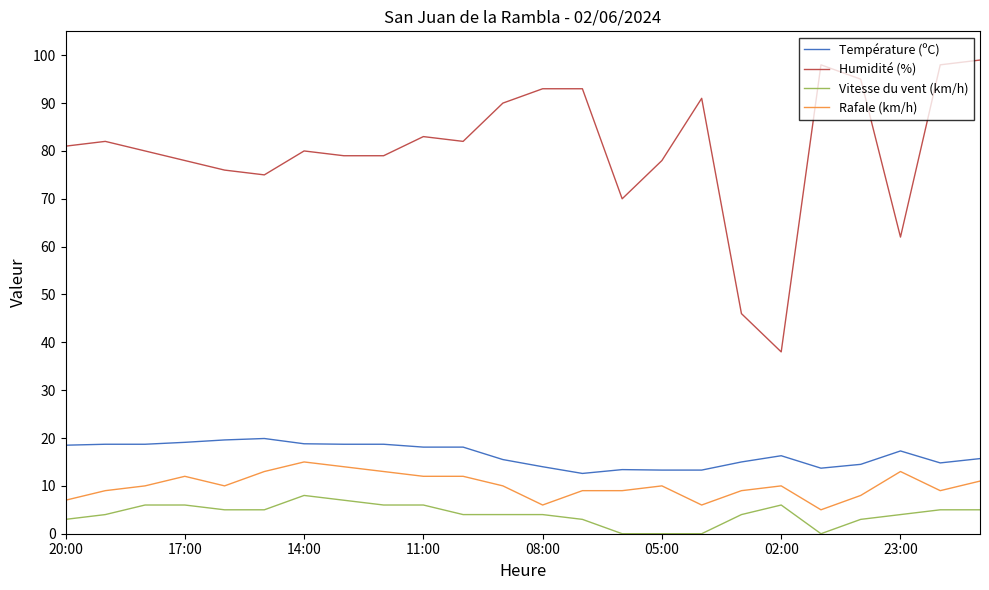

What is the highest value of the Température (ºC) series?

19.9